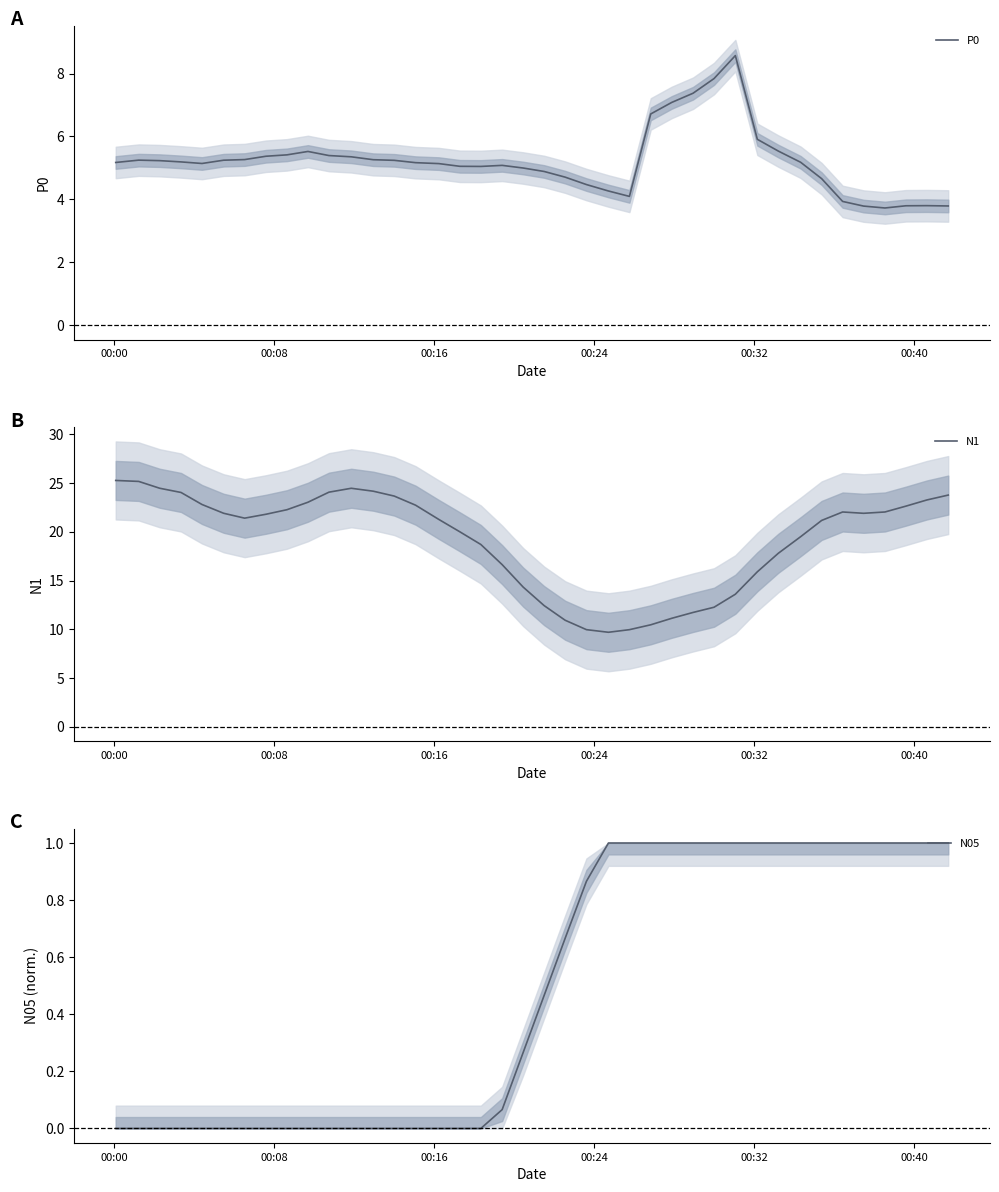

What is the value of the N05 point at the 25th from the left?

1.0